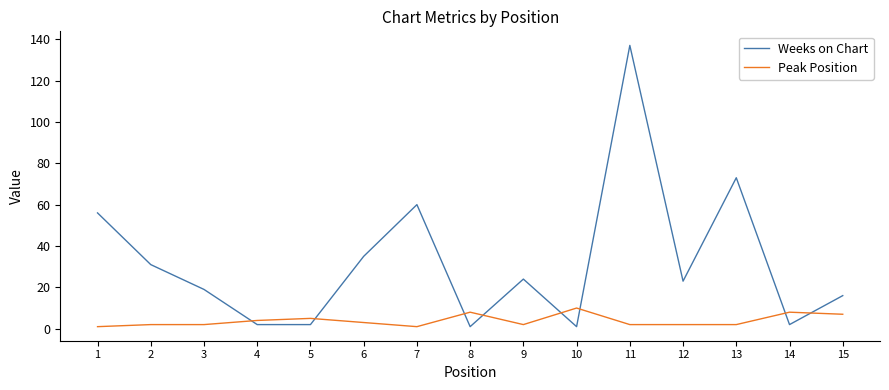

True or false: Weeks on Chart has a value of 242 at 11.

False